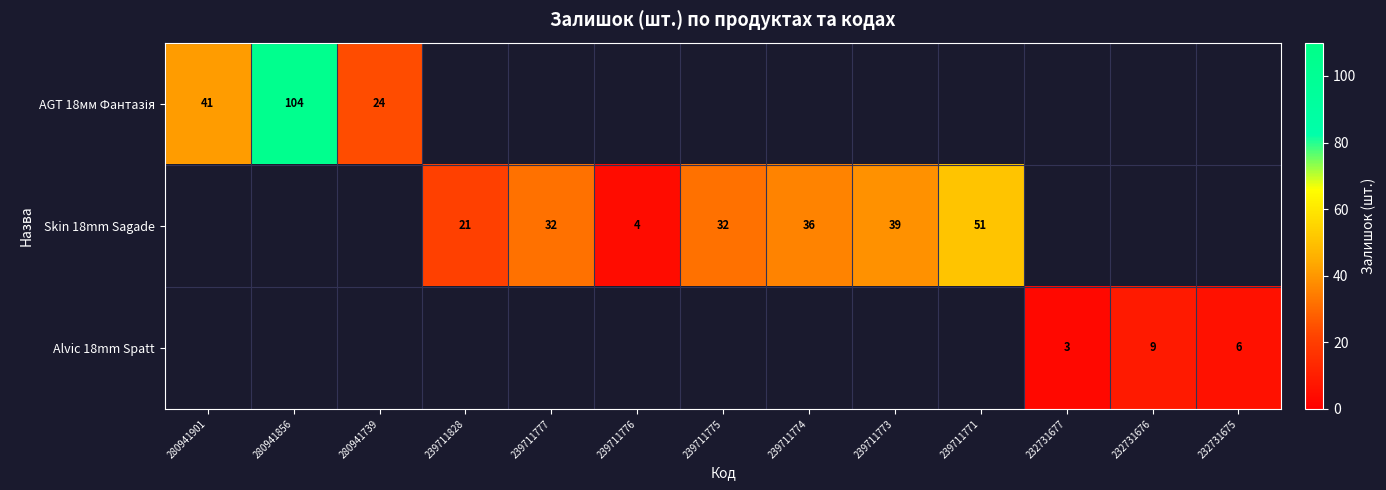

True or false: Skin 18mm Sagade has a value of 54 at 239711773.

False